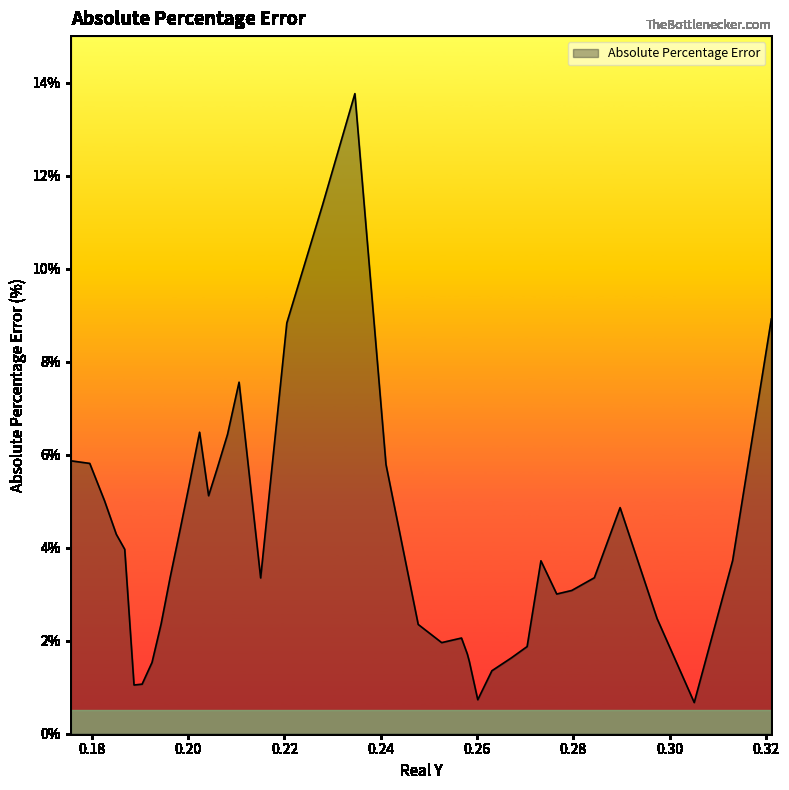

What is the smallest value displayed?

0.7